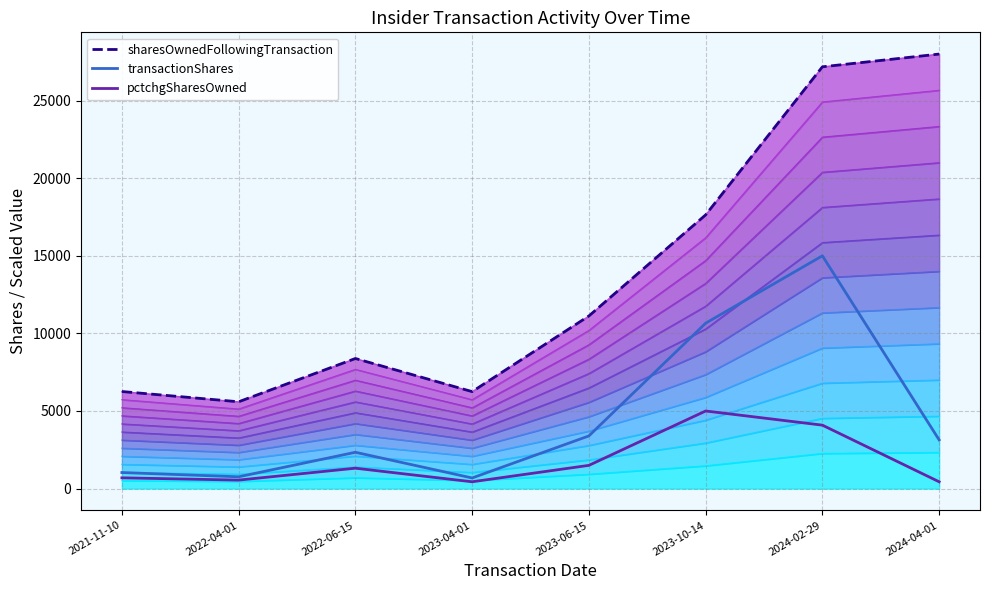

How many distinct data groups are displayed?

3